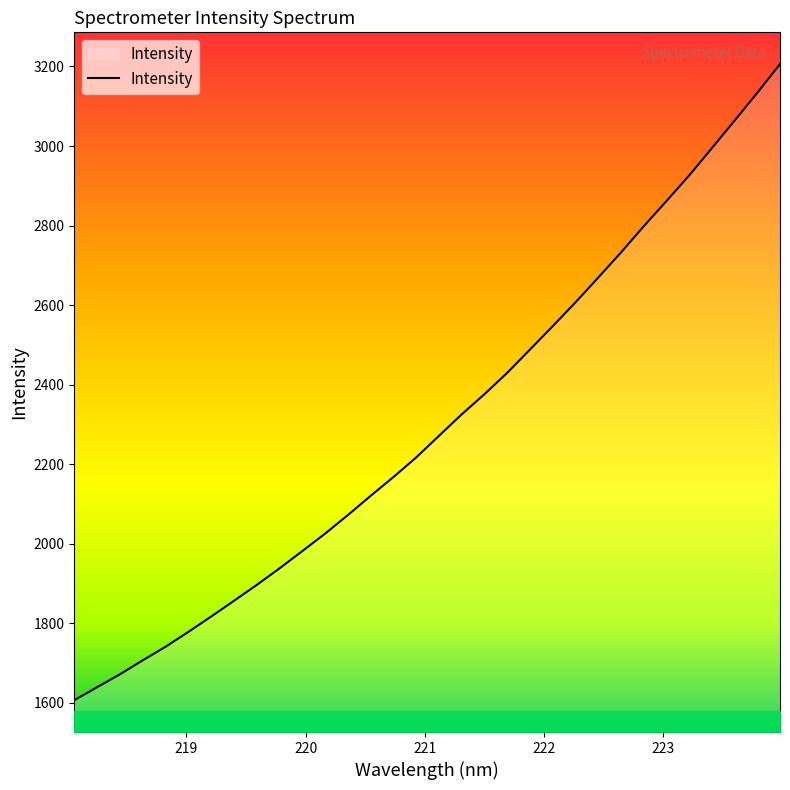

What is the difference between the maximum and minimum values?

1599.9